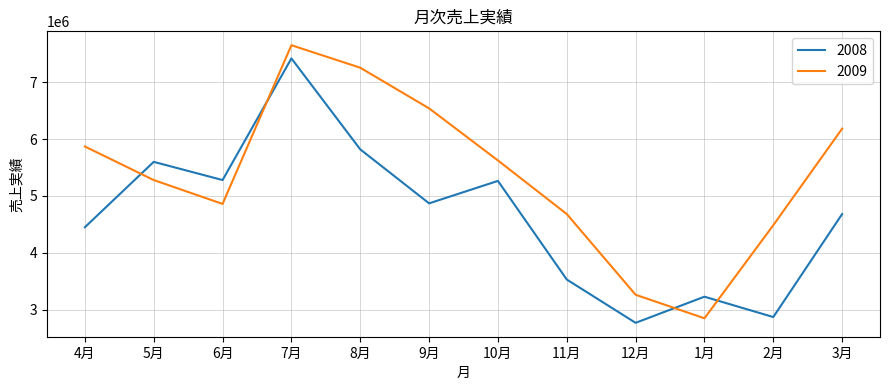

What value does the 2008 series have at 1月?

3228000